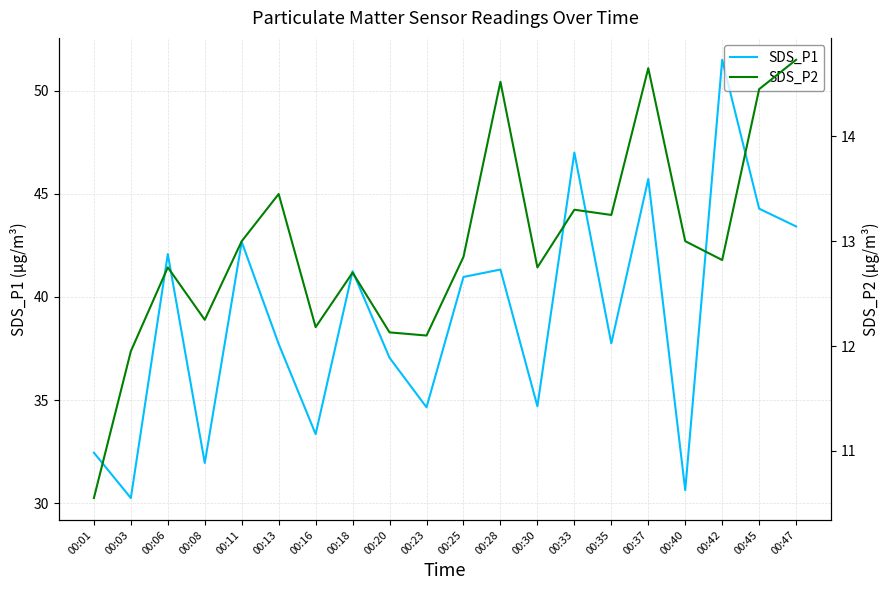

What is the value of the SDS_P1 point at the 7th from the left?

33.4